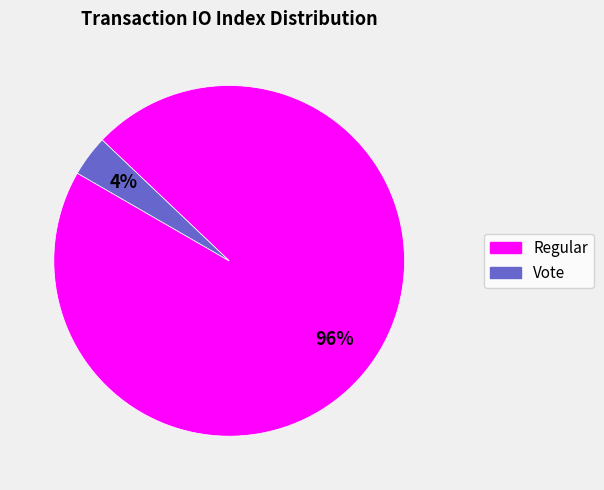

Which has a higher value, Vote or Regular?

Regular